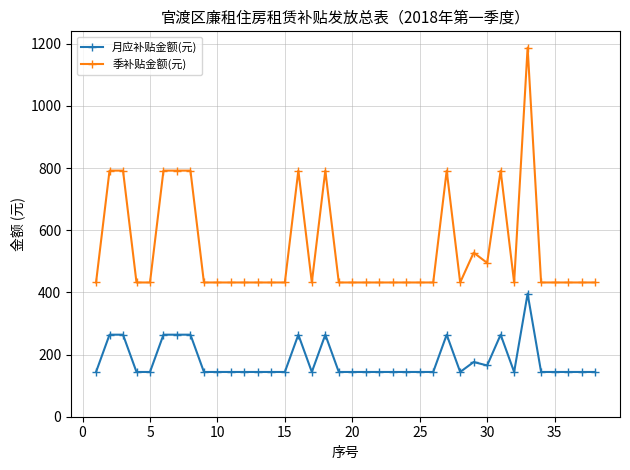

Does the chart have visible grid lines?

Yes